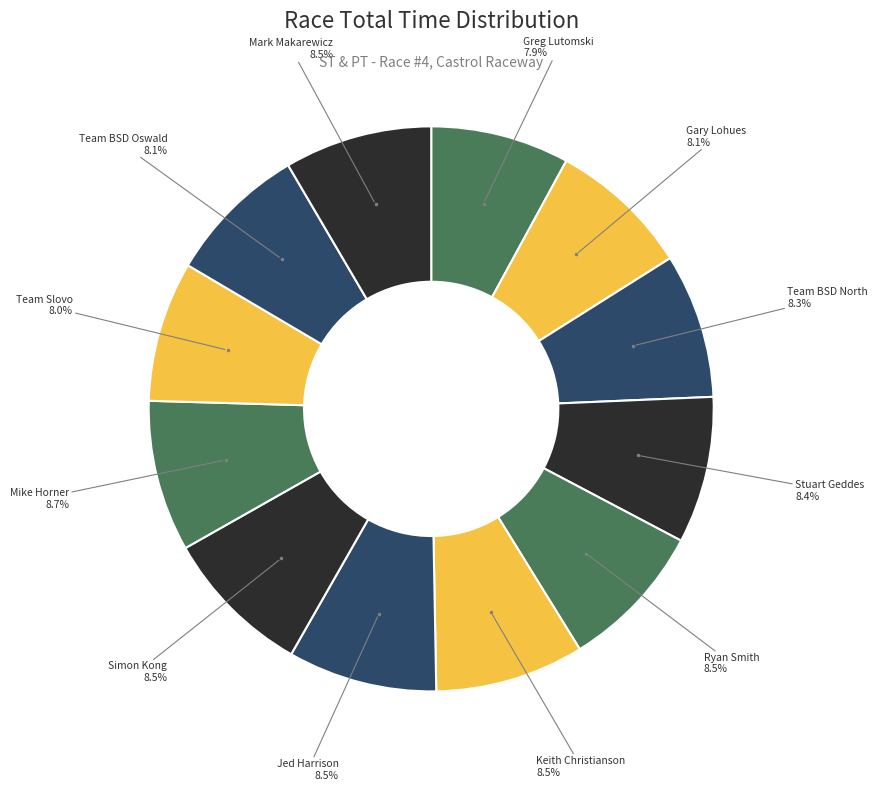

Which slice is the largest?

Mike Horner